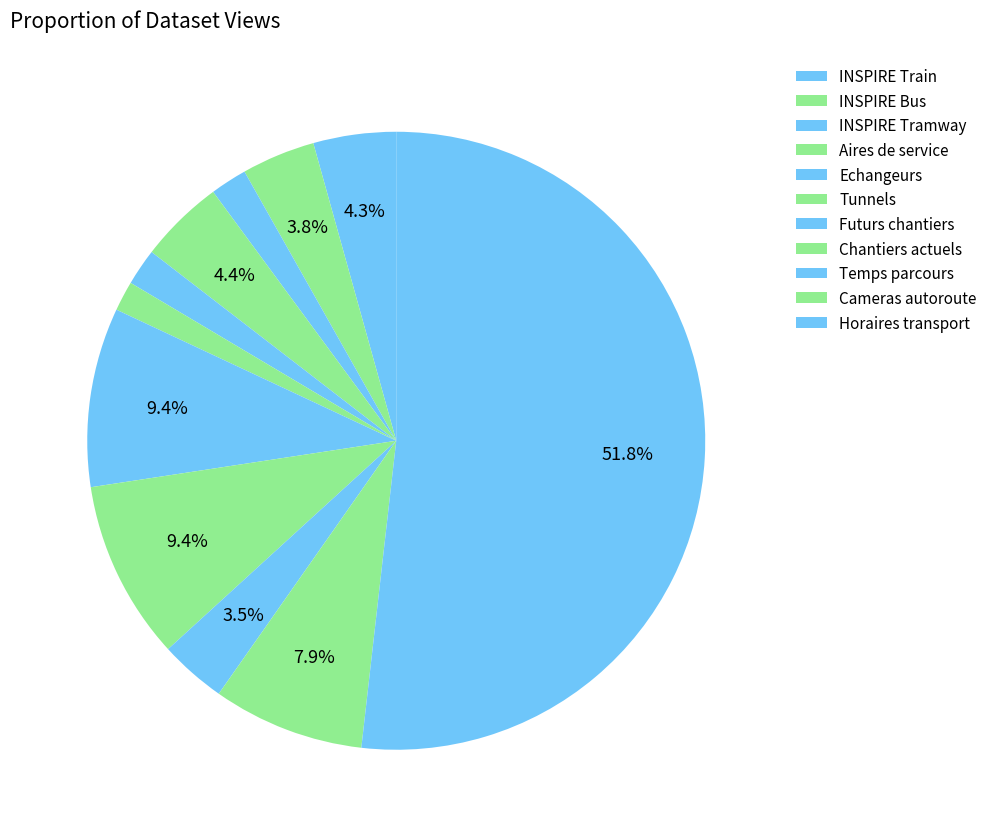

Count the number of slices in the pie.

11